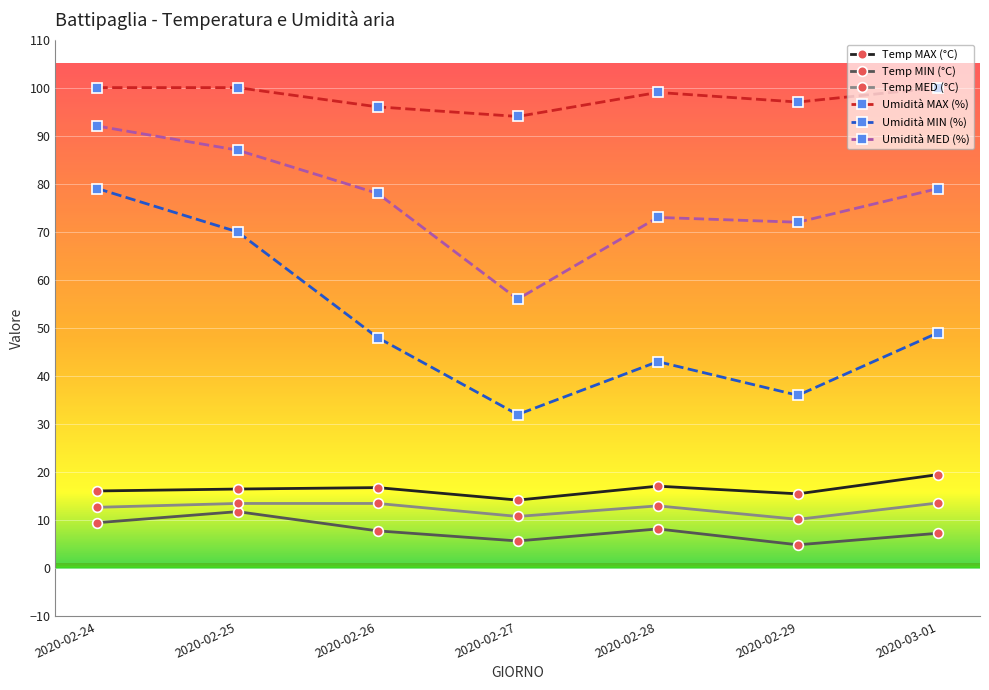

Between 2020-02-29 and 2020-03-01, which series saw the biggest shift?

Umidità MIN (%)